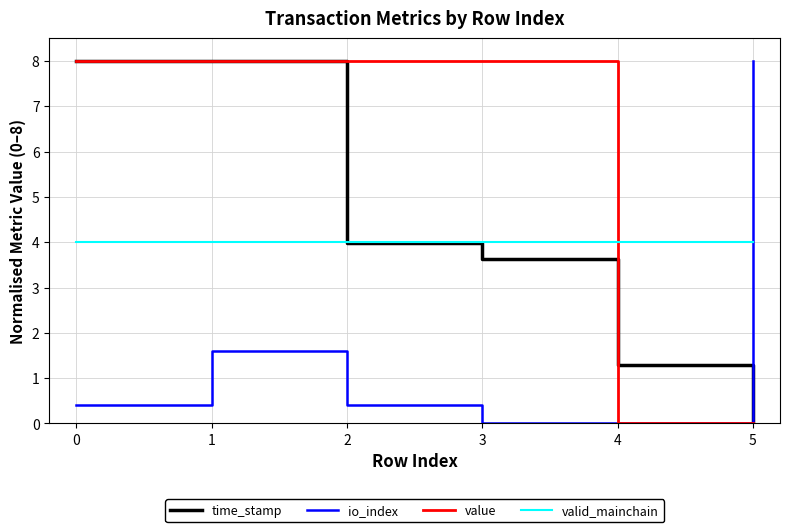

At which category does io_index reach its first local peak?

1